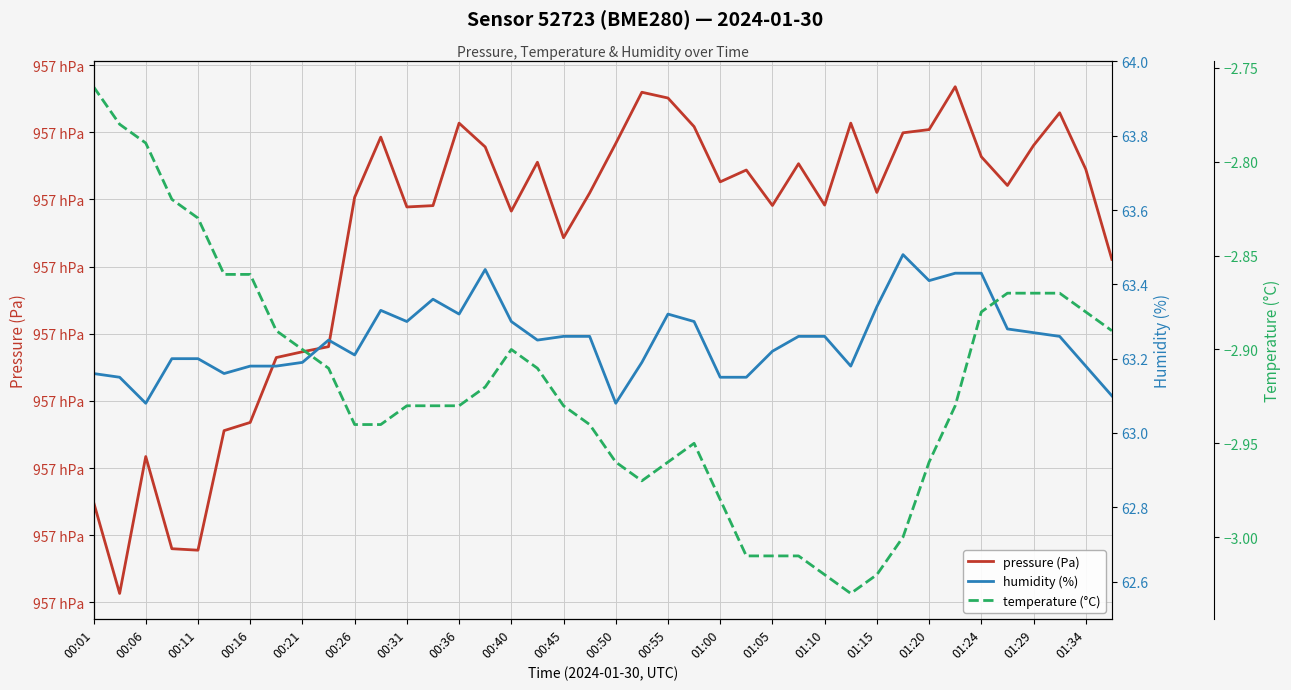

The humidity (%) series shows 110.6 at 01:20. True or false?

False